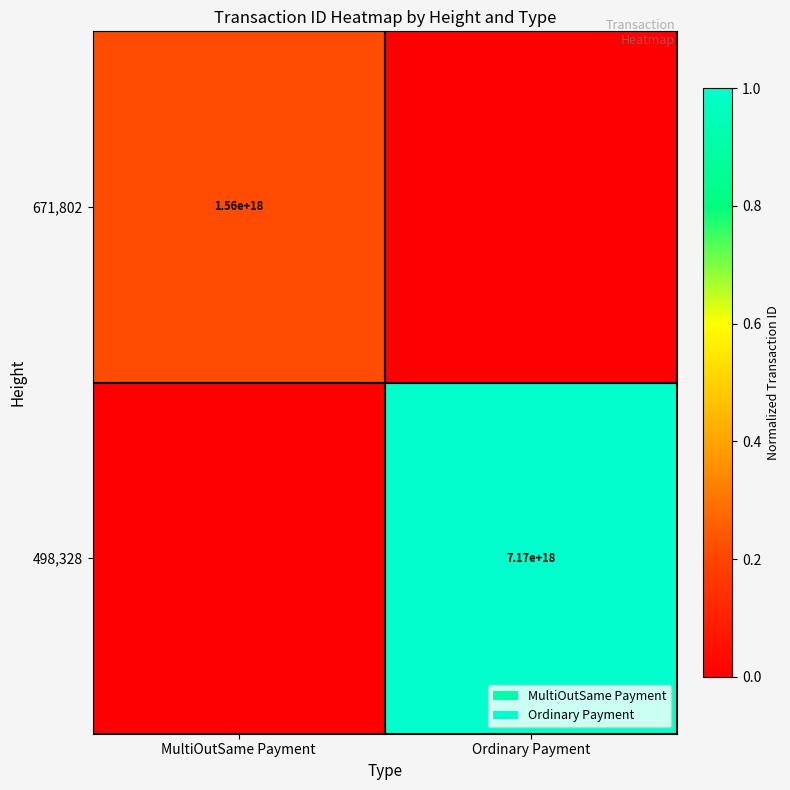

How many series are shown in this chart?

2